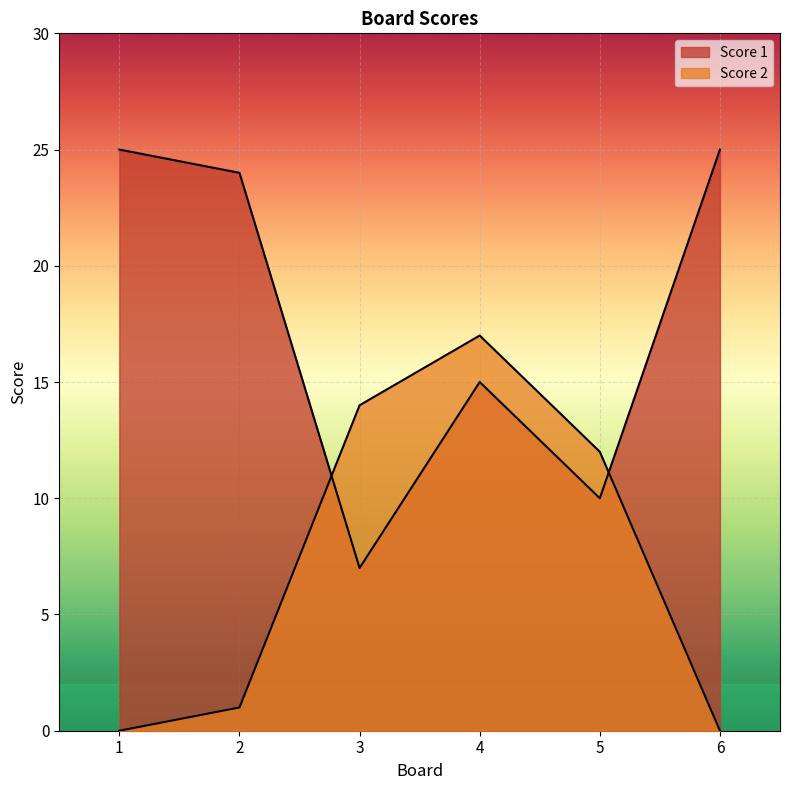

What is the lowest value of the Score 1 series?

7